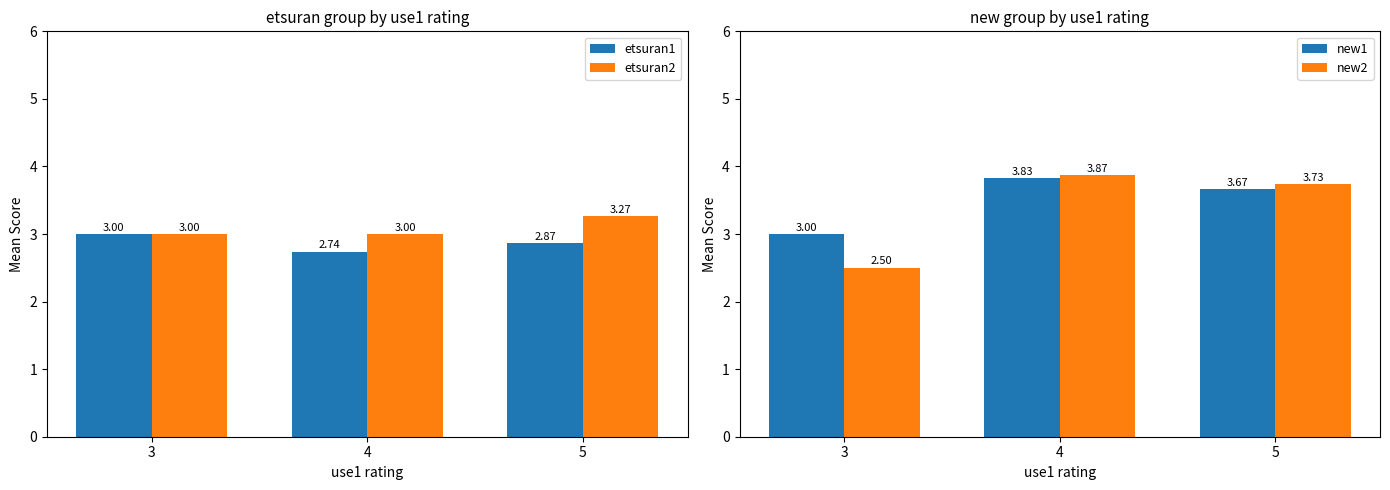

True or false: etsuran2 has a value of 4.7 at 3.

False